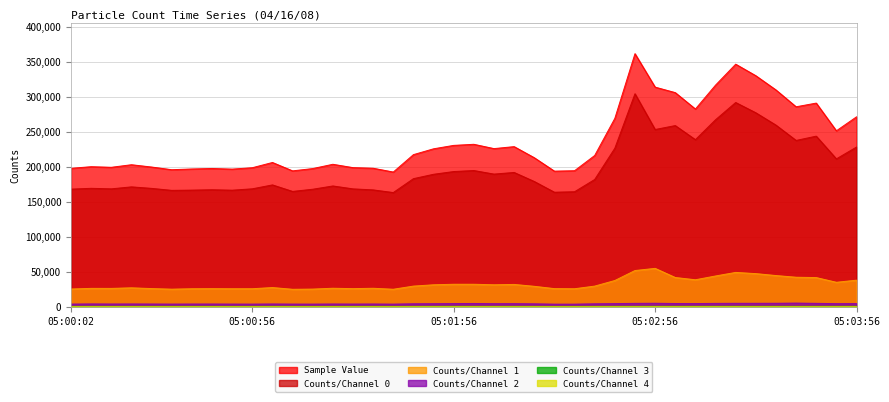

Which series has the widest spread of values?

Sample Value